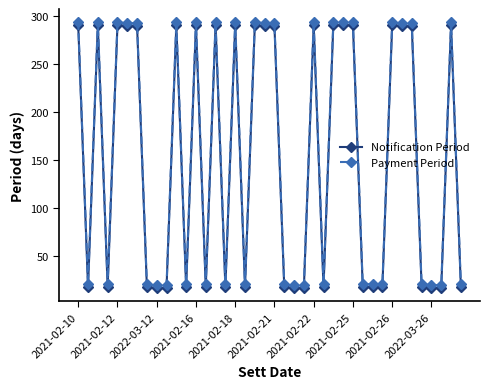

How many distinct data groups are displayed?

2